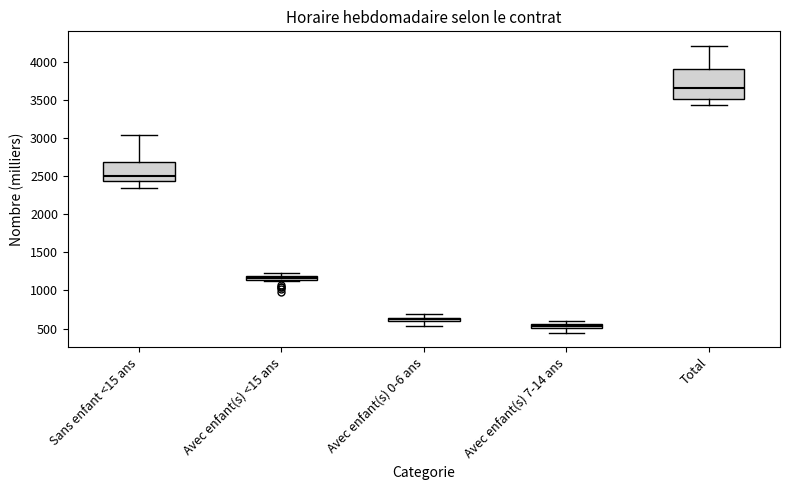

Which box has the lowest median line?

Avec enfant(s) 7-14 ans